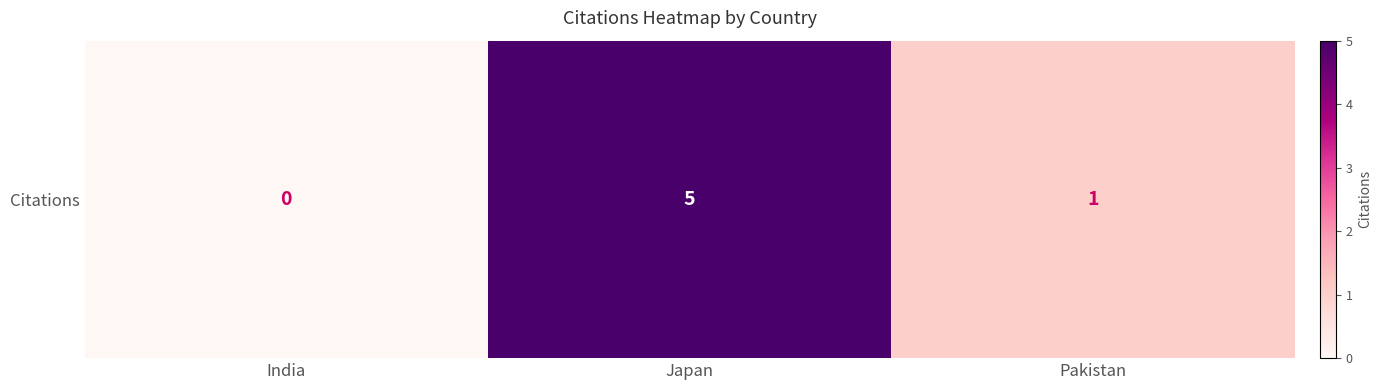

Which label corresponds to the smallest value in the chart?

India